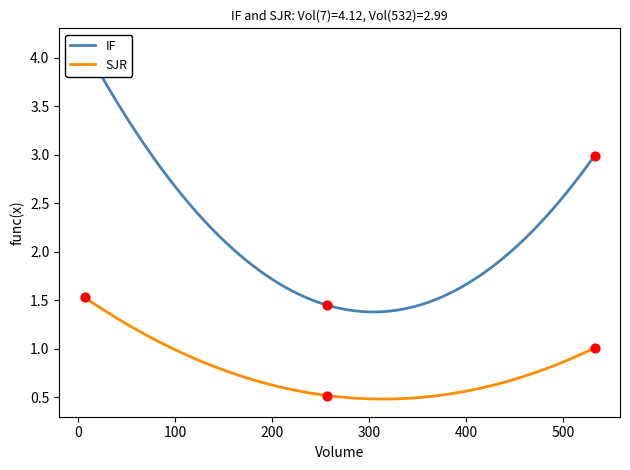

Is the value of SJR at 532 greater than the value of IF at 257?

No